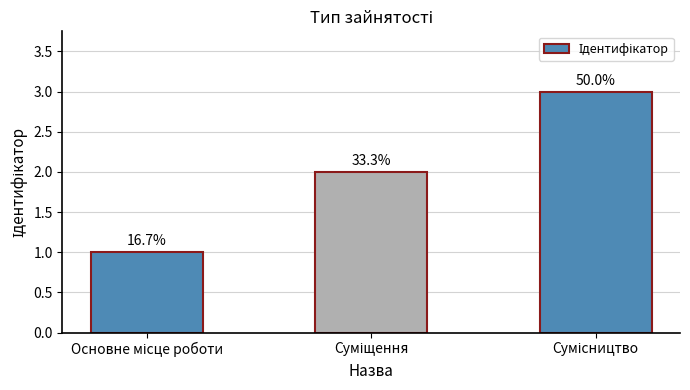

What is the value of the 3rd bar from the left?

3